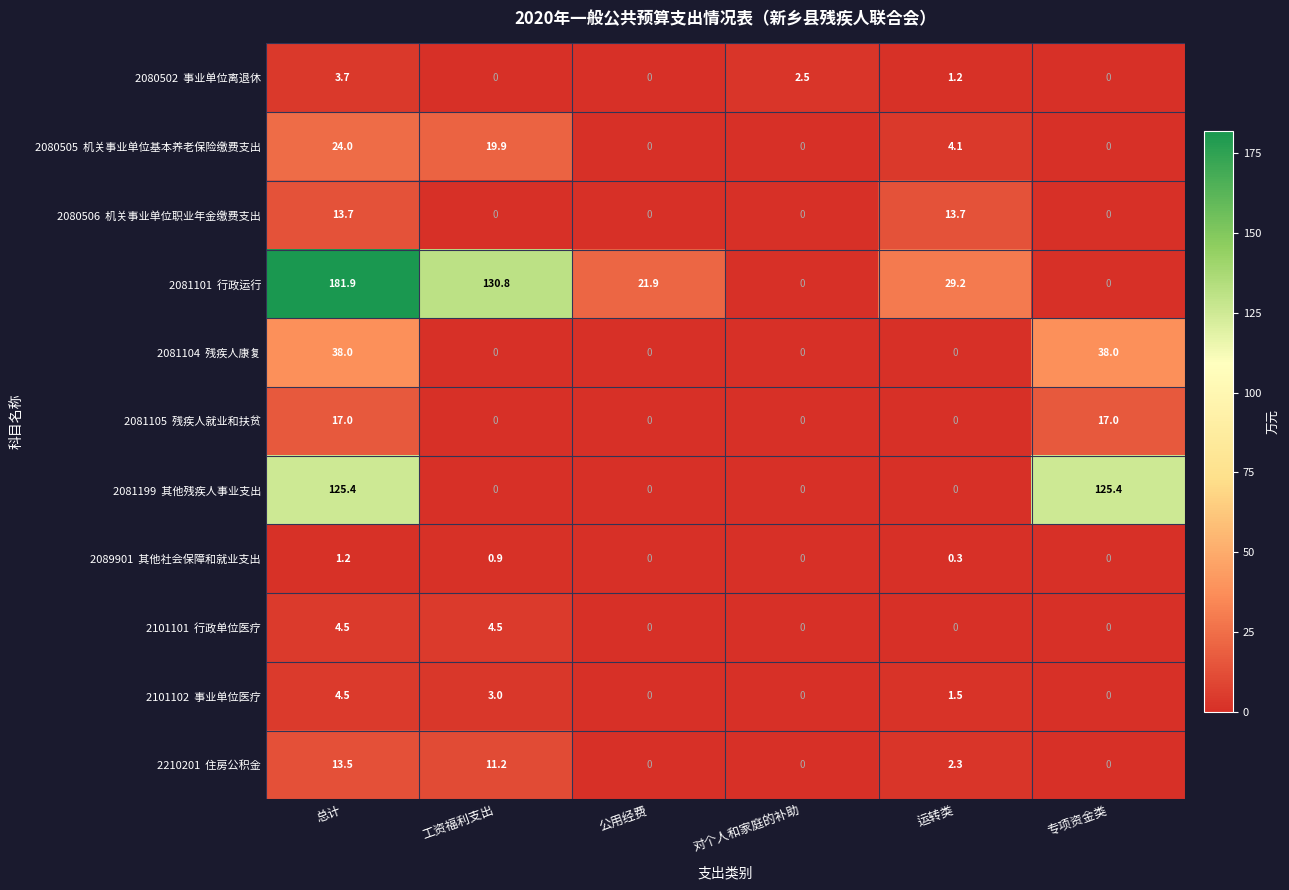

What is the spread (max minus min) of values at 专项资金类?

125.4